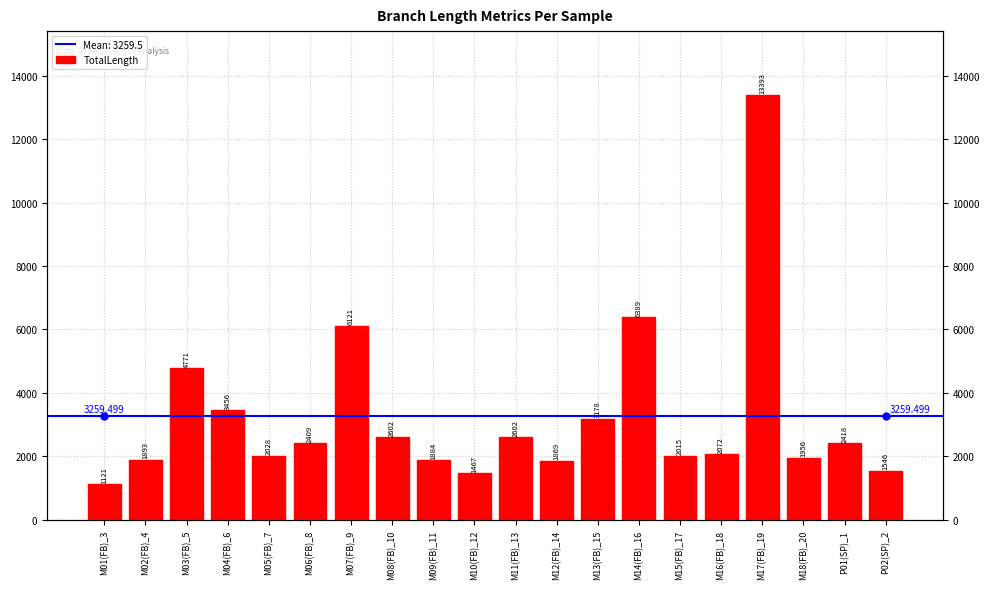

At which label does the data first exceed 2409?

M03(FB)_5